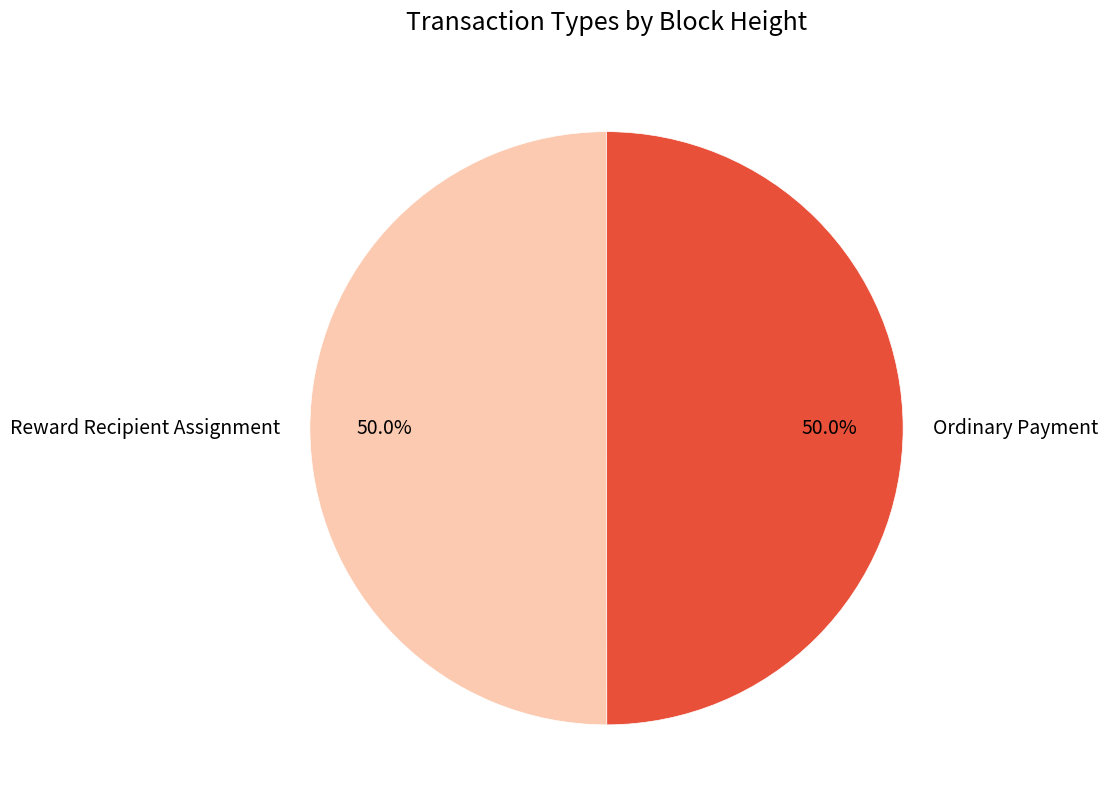

Approximately how many times larger is the value at Ordinary Payment compared to Reward Recipient Assignment?

1.0